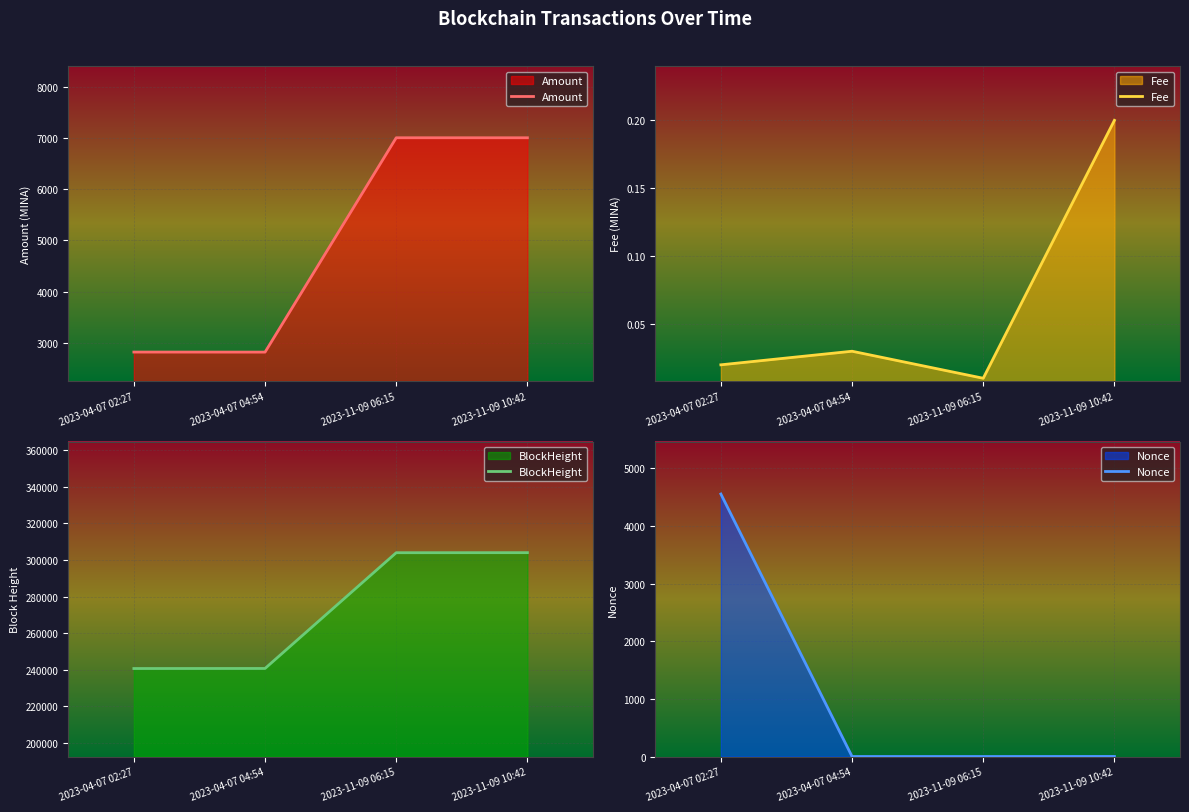

At which category is the sum across all series the highest?

2023-11-09 10:42